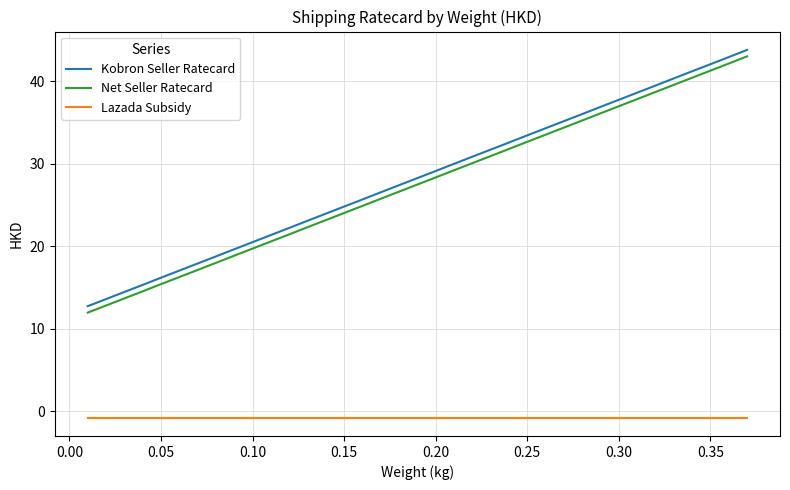

True or false: Lazada Subsidy and Net Seller Ratecard intersect in this chart.

False